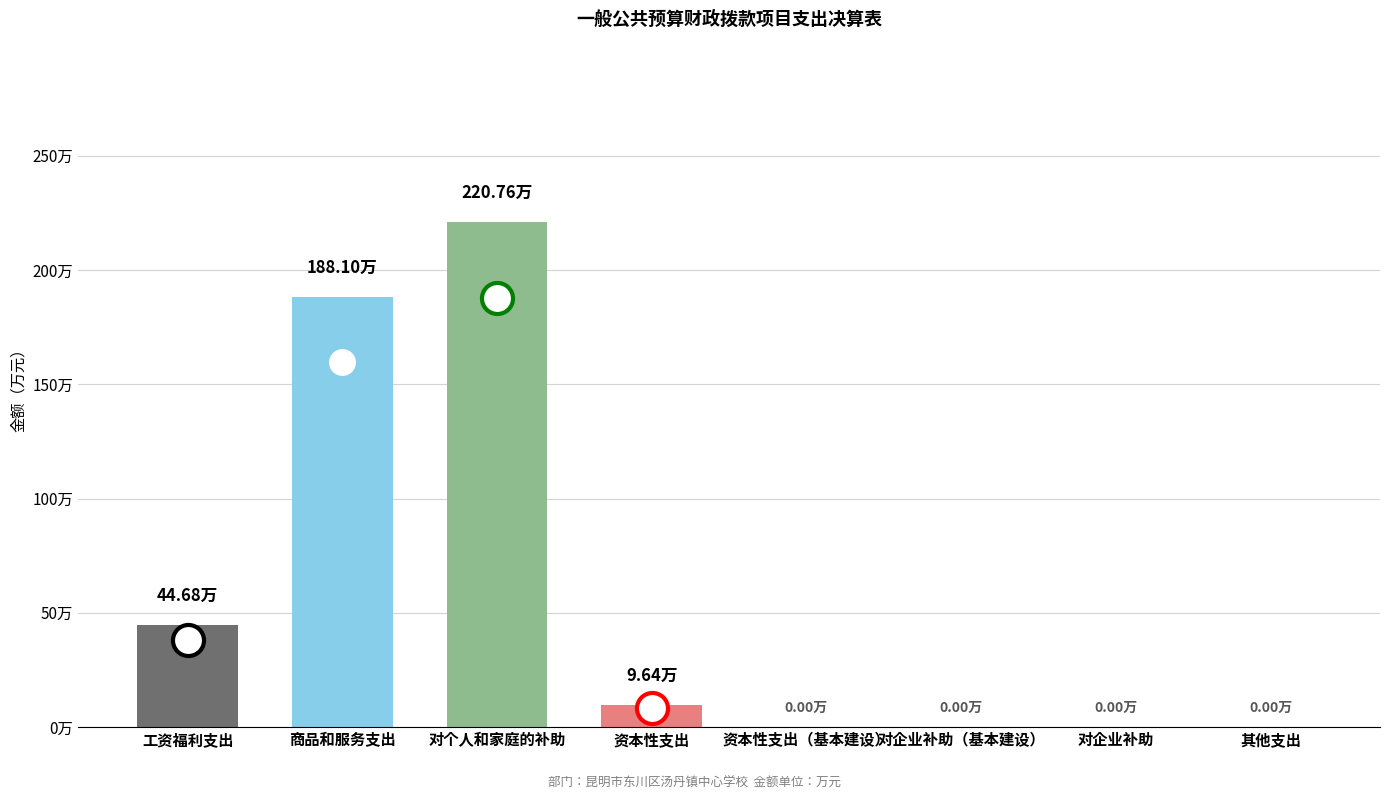

Which has a higher value, 资本性支出 or 工资福利支出?

工资福利支出